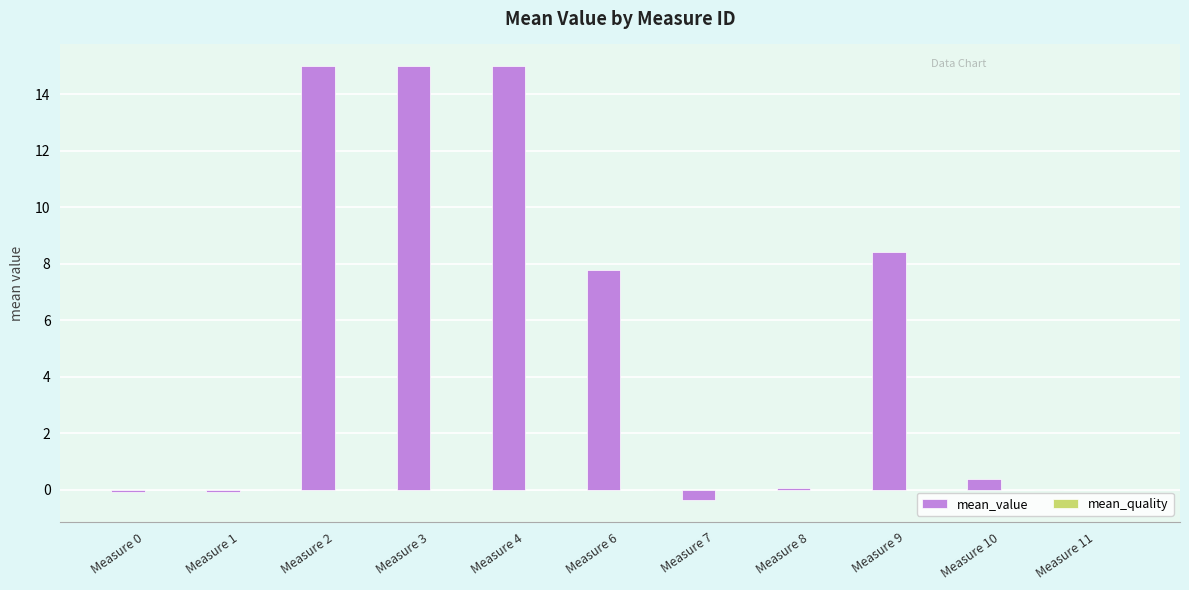

What is the maximum value shown in the chart?

15.0